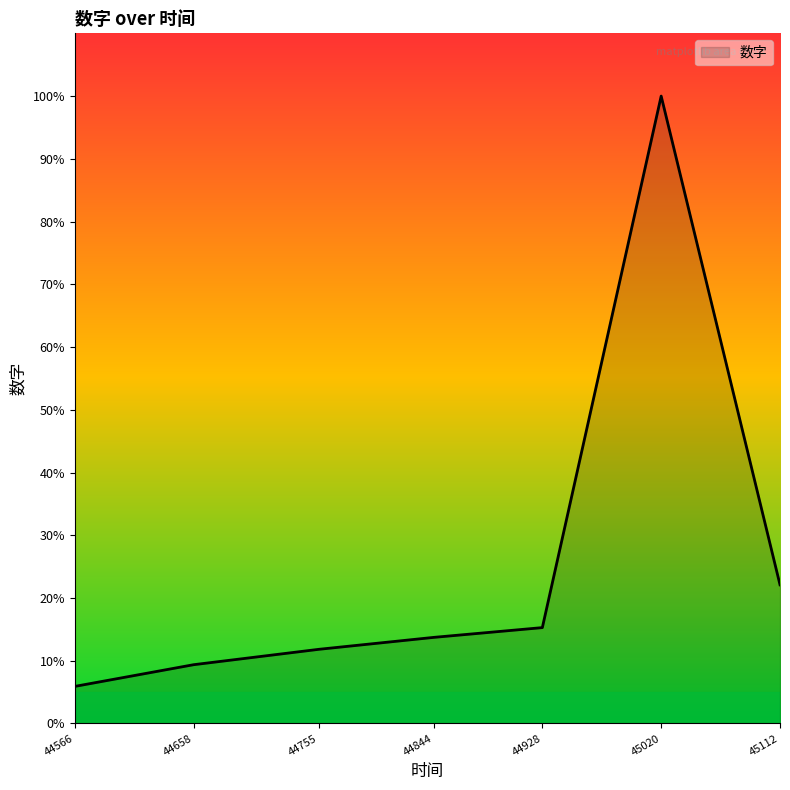

How many interior local peaks (higher than both neighbors) does the data have?

1